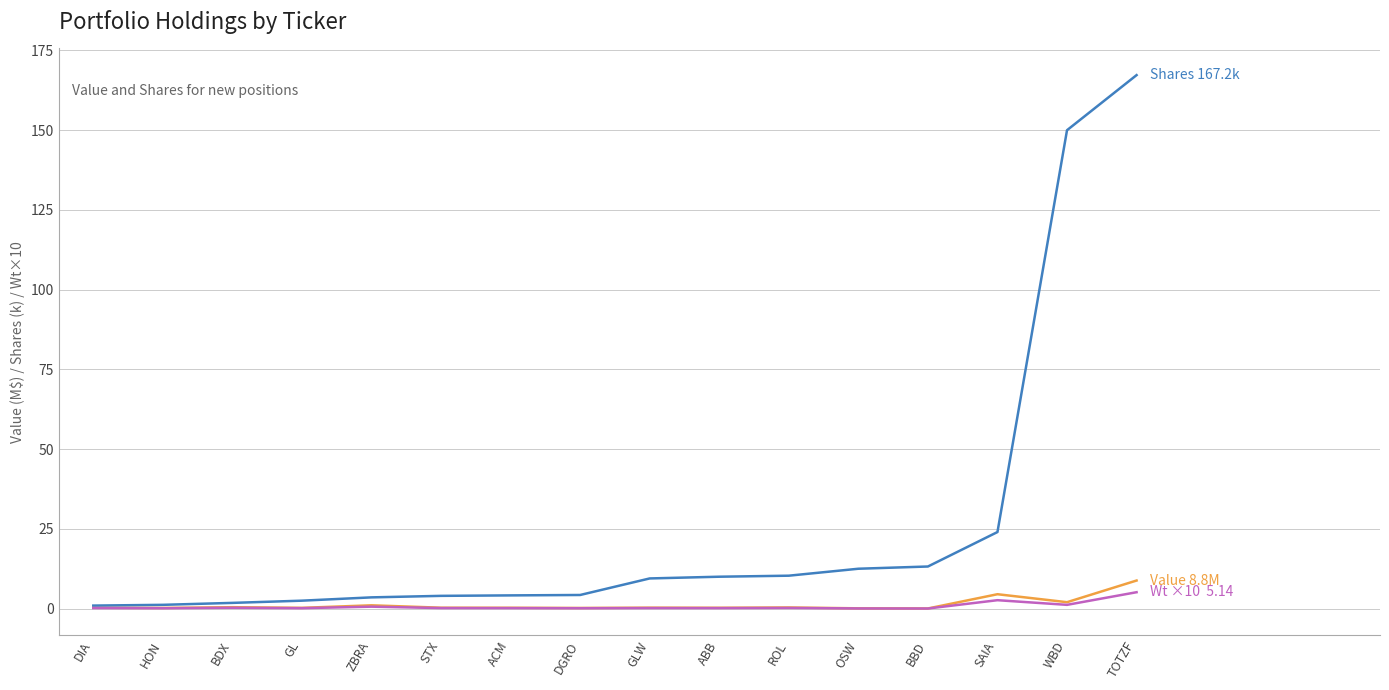

At which category is the sum across all series the highest?

TOTZF